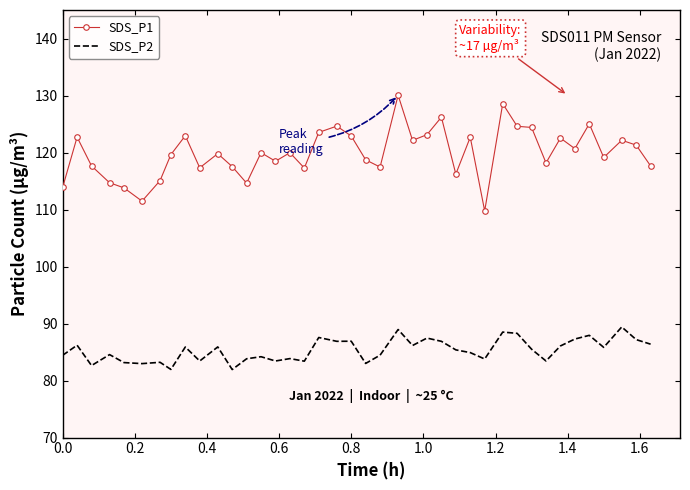

Rank the series by their average value, from highest to lowest.

SDS_P1, SDS_P2